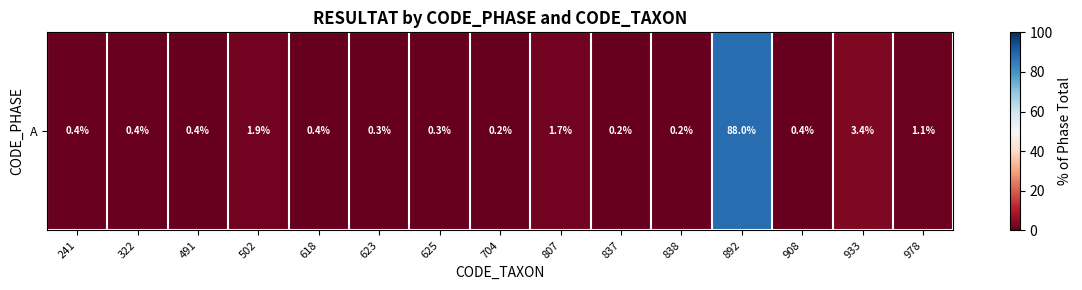

True or false: the data shows 88.0 at 892.

True